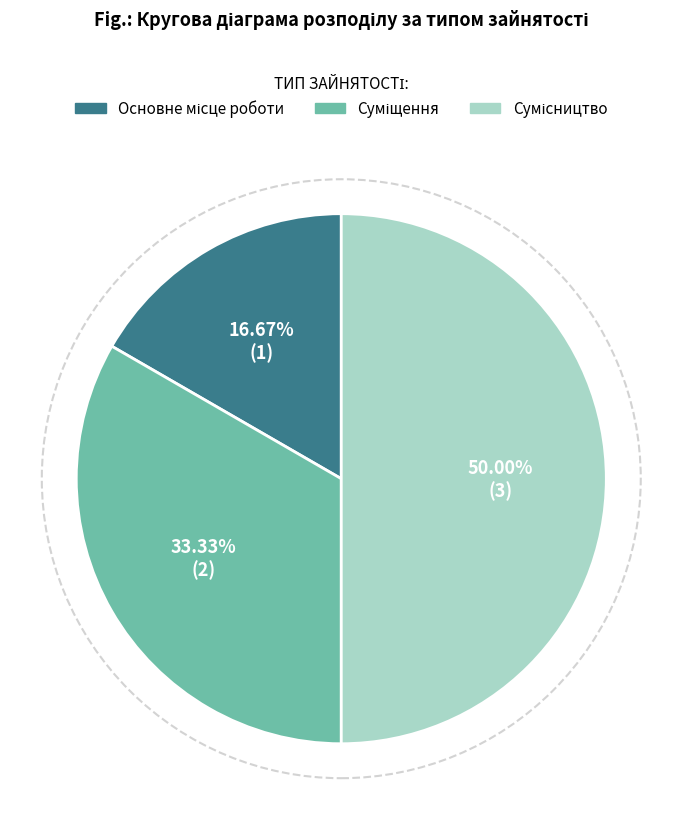

How many slices are in this pie chart?

3